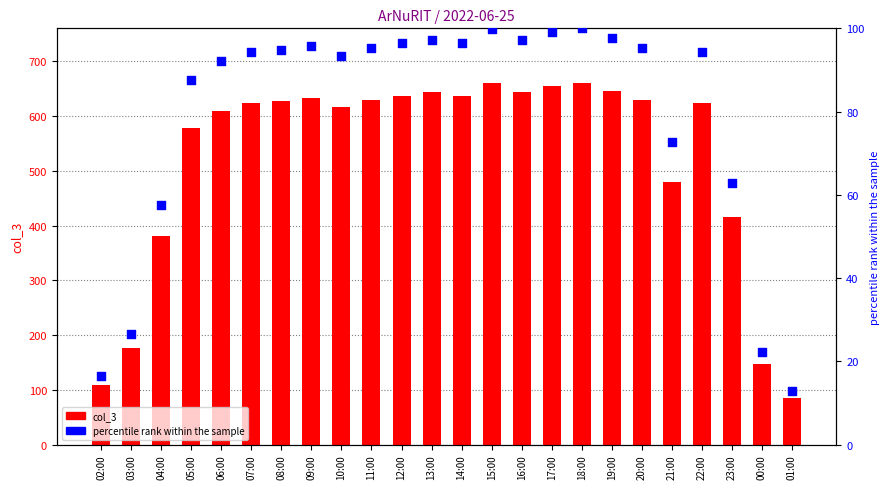

At which category is the sum across all series the highest?

18:00